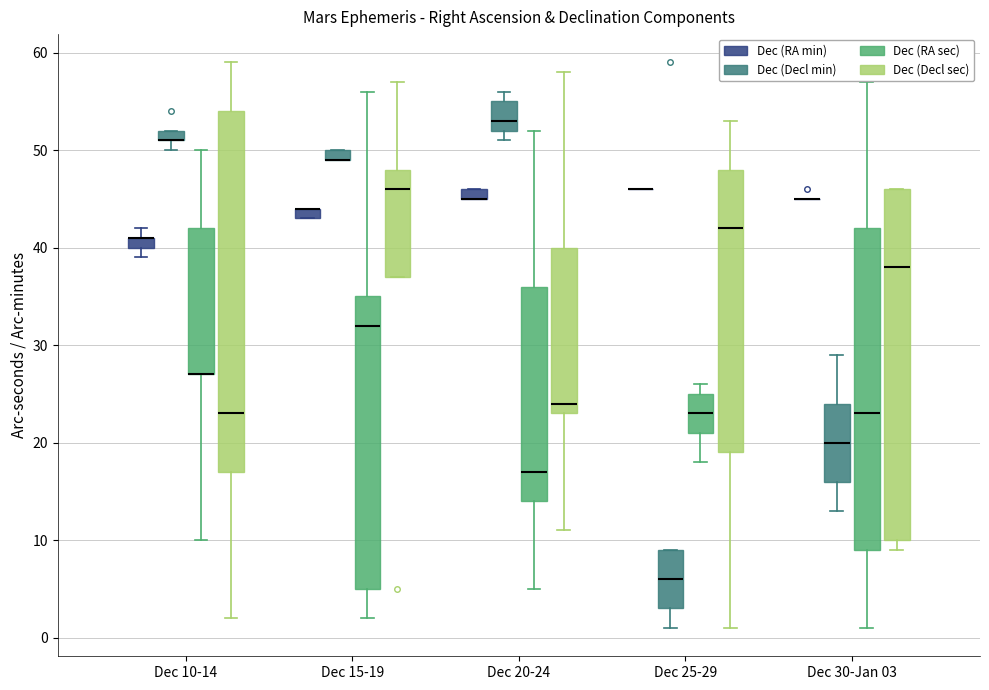

Where does the median line of the box for Dec 10-14 (Dec (Decl sec)) sit on the y-axis? The values are not printed on the chart, so give them approximately, as read against the axis.

23